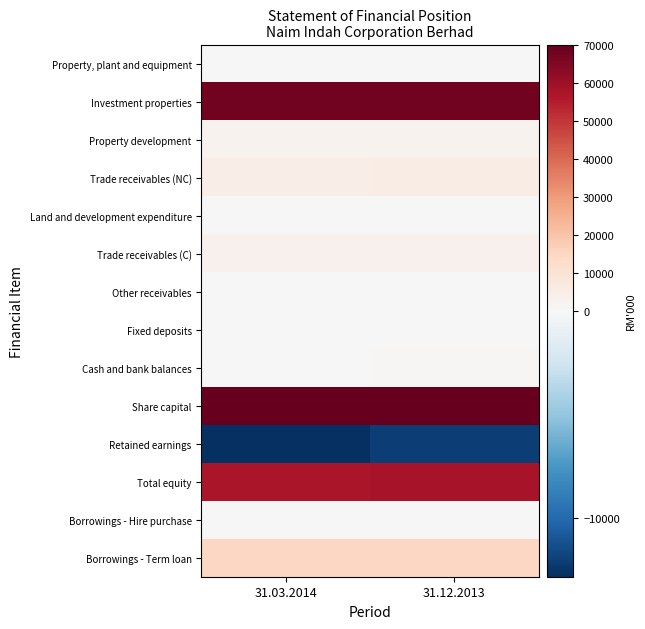

Reading right to left, what are all the values shown in this chart?

Property, plant and equipment: 31.12.2013=284	31.03.2014=256
Investment properties: 31.12.2013=67774	31.03.2014=67774
Property development: 31.12.2013=2226	31.03.2014=2226
Trade receivables (NC): 31.12.2013=4986	31.03.2014=4629
Land and development expenditure: 31.12.2013=331	31.03.2014=452
Trade receivables (C): 31.12.2013=3264	31.03.2014=3123
Other receivables: 31.12.2013=131	31.03.2014=312
Fixed deposits: 31.12.2013=209	31.03.2014=209
Cash and bank balances: 31.12.2013=612	31.03.2014=219
Share capital: 31.12.2013=70203	31.03.2014=70203
Retained earnings: 31.12.2013=-12084	31.03.2014=-12830
Total equity: 31.12.2013=58119	31.03.2014=57373
Borrowings - Hire purchase: 31.12.2013=135	31.03.2014=135
Borrowings - Term loan: 31.12.2013=14523	31.03.2014=14523